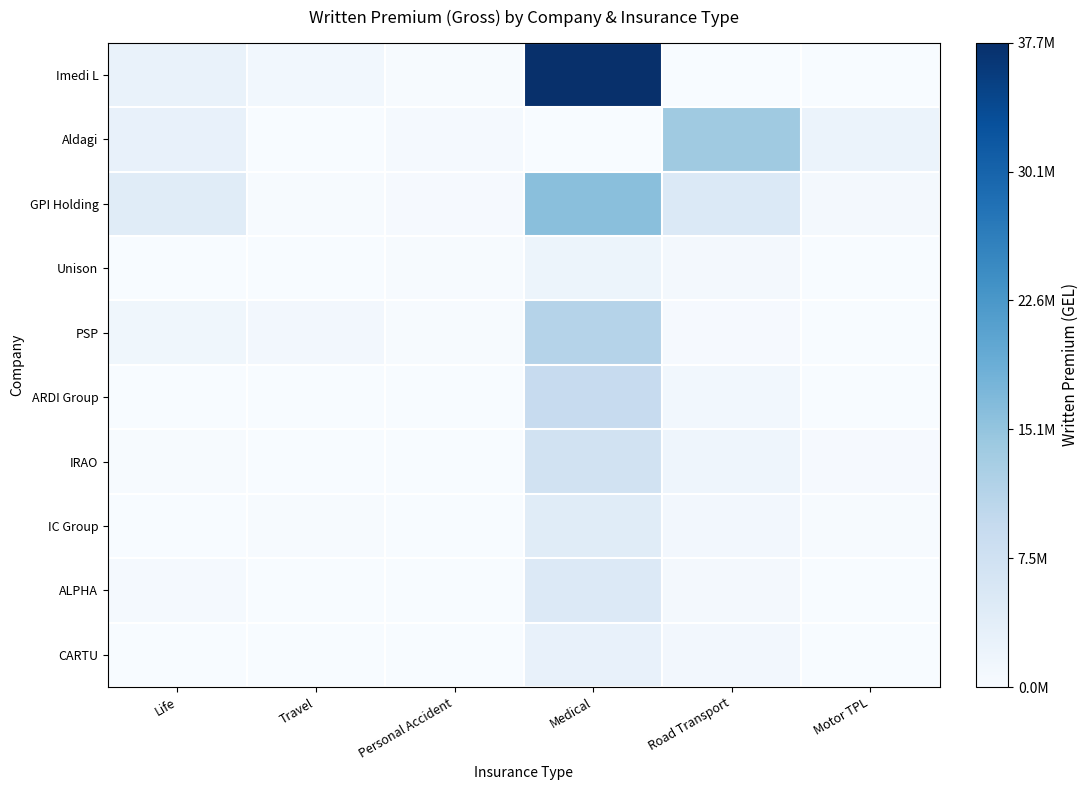

Reading right to left, list all the values displayed in this chart.

Imedi L: Motor TPL=0.0	Road Transport=0.0	Medical=37669789.0	Personal Accident=172045.9	Travel=1137901.5	Life=2624660.8
Aldagi: Motor TPL=2296514.3	Road Transport=13956679.2	Medical=34869.6	Personal Accident=564129.1	Travel=0.0	Life=2896276.6
GPI Holding: Motor TPL=685881.1	Road Transport=5241416.3	Medical=16025409.1	Personal Accident=436588.3	Travel=210821.4	Life=4343597.0
Unison: Motor TPL=139224.6	Road Transport=846424.1	Medical=1931117.5	Personal Accident=164518.3	Travel=9757.9	Life=124567.6
PSP: Motor TPL=47505.6	Road Transport=387184.4	Medical=11338245.8	Personal Accident=220453.9	Travel=1017683.4	Life=1410032.0
ARDI Group: Motor TPL=117781.5	Road Transport=1059223.9	Medical=9199887.5	Personal Accident=94614.4	Travel=91945.2	Life=500.0
IRAO: Motor TPL=346275.3	Road Transport=1618773.7	Medical=7308529.0	Personal Accident=138921.6	Travel=50104.5	Life=156840.5
IC Group: Motor TPL=172742.7	Road Transport=985639.7	Medical=4400968.7	Personal Accident=121206.3	Travel=210487.0	Life=126830.9
ALPHA: Motor TPL=87122.2	Road Transport=693532.2	Medical=5003241.8	Personal Accident=27894.0	Travel=22975.0	Life=538955.7
CARTU: Motor TPL=120402.7	Road Transport=903960.7	Medical=2749192.9	Personal Accident=122896.7	Travel=23416.9	Life=11251.0